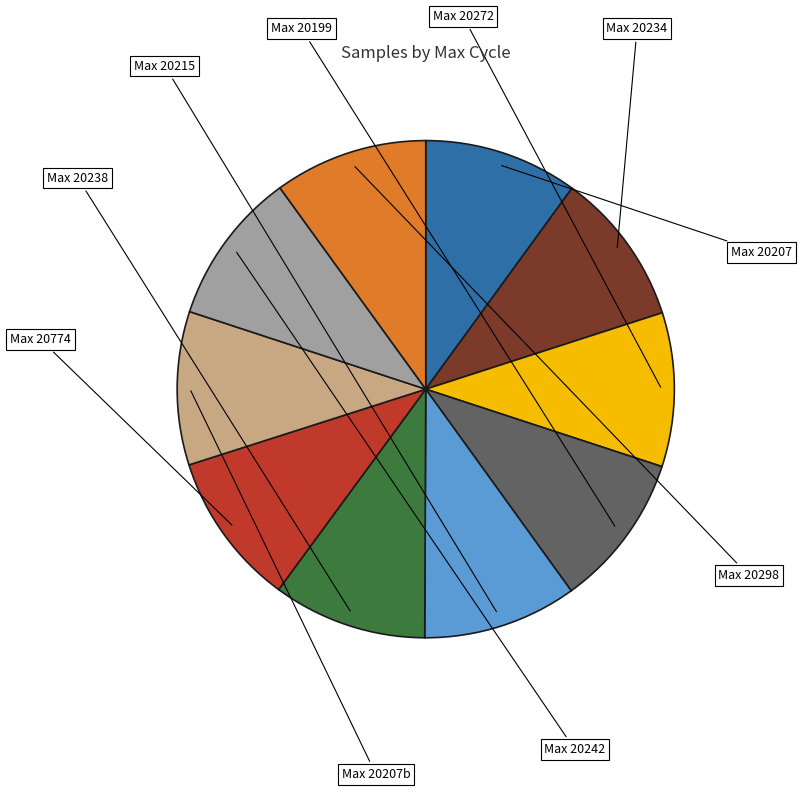

Is there any slice that represents more than half of the pie?

No